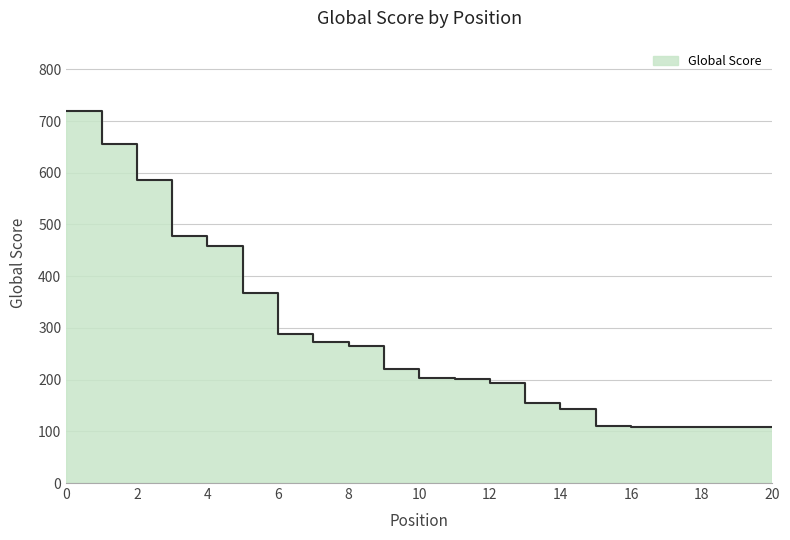

What is the sum of the values at 10 and 15?

365